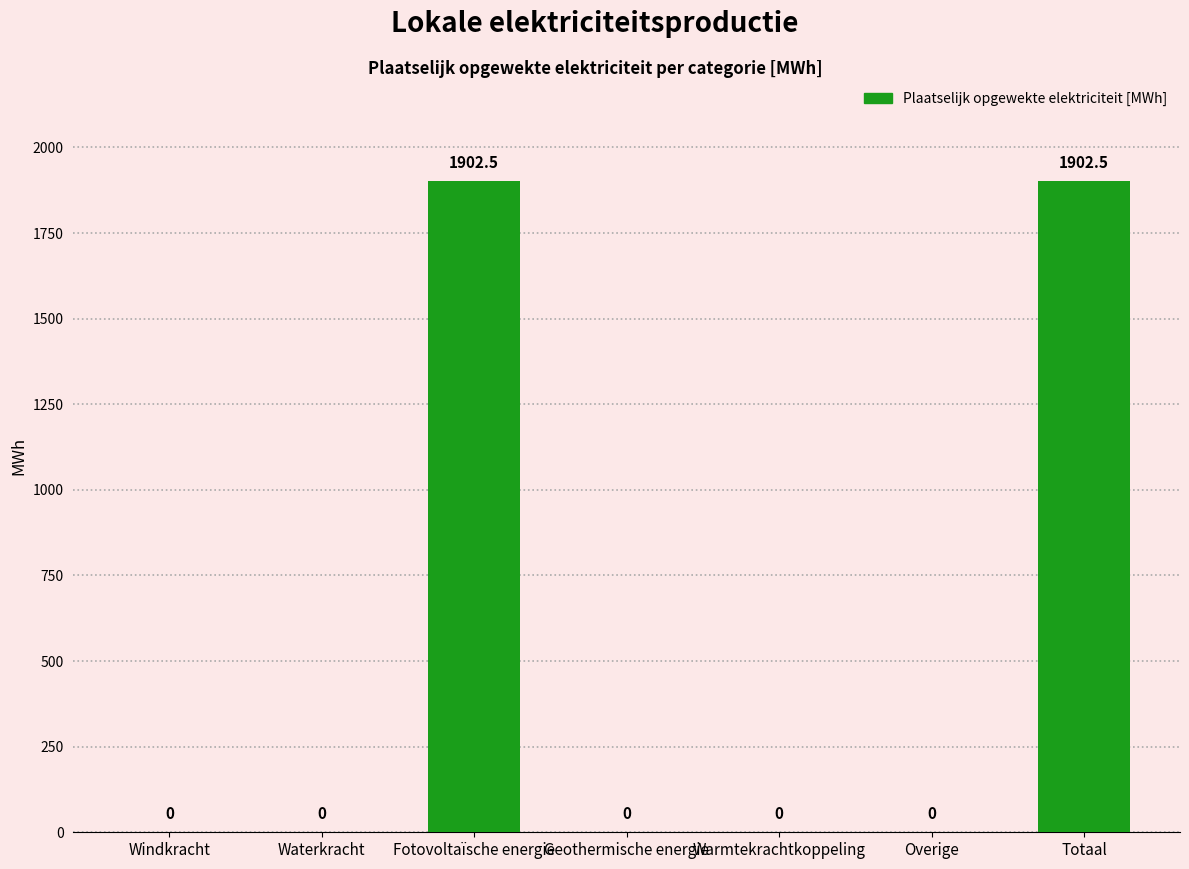

What is the ratio of the value at Fotovoltaïsche energie to the value at Totaal?

1.0